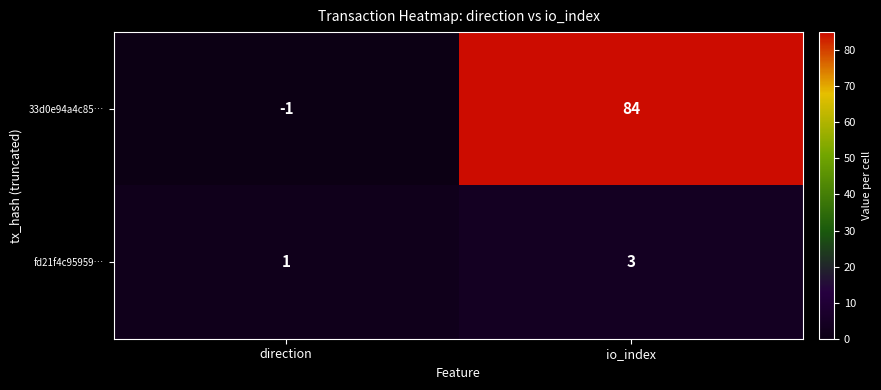

Between direction and io_index, which series saw the biggest shift?

33d0e94a4c85…